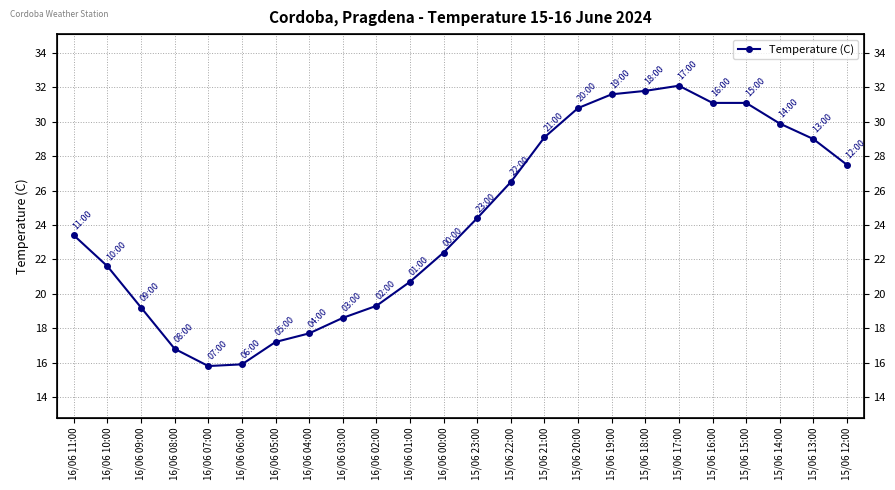

True or false: the data has more than 2 interior local peaks.

False